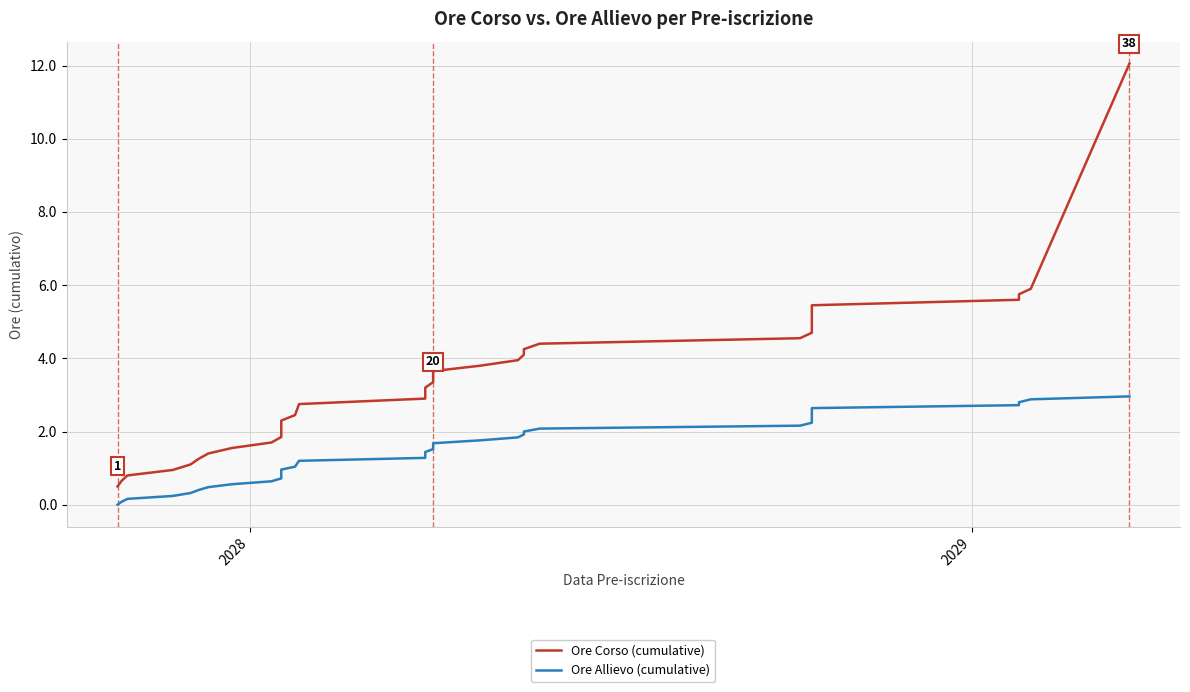

The value of Ore Allievo (cumulative) at 12 is 0.4. True or false?

False